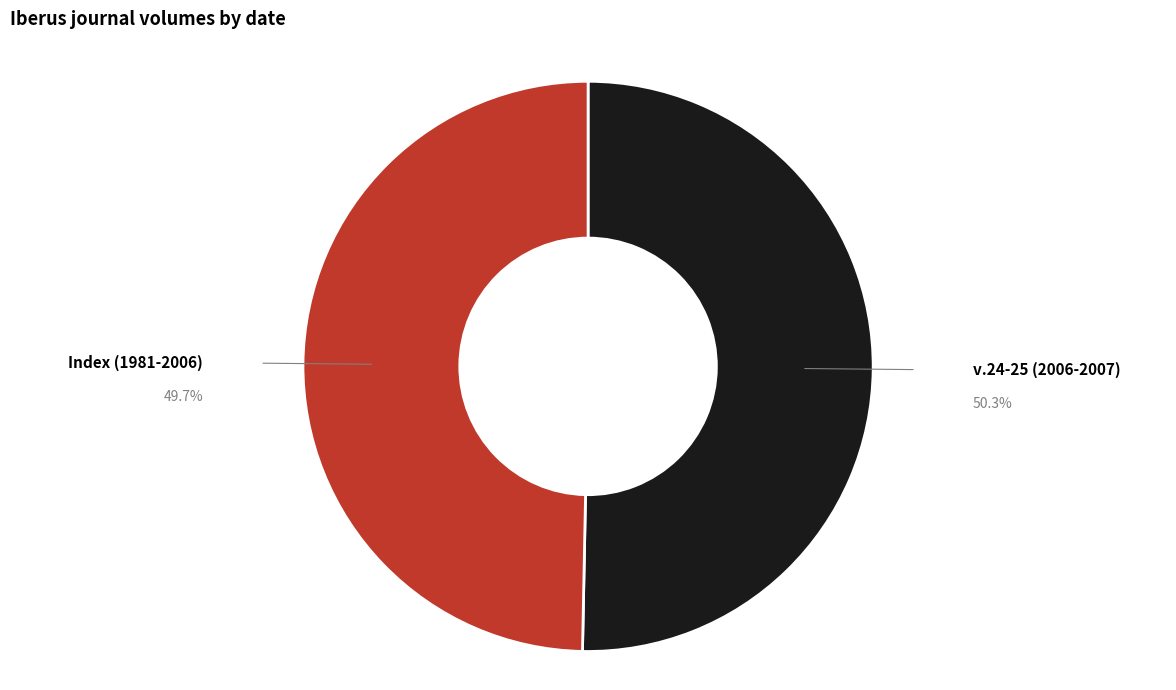

Is there any slice that represents more than half of the pie?

Yes